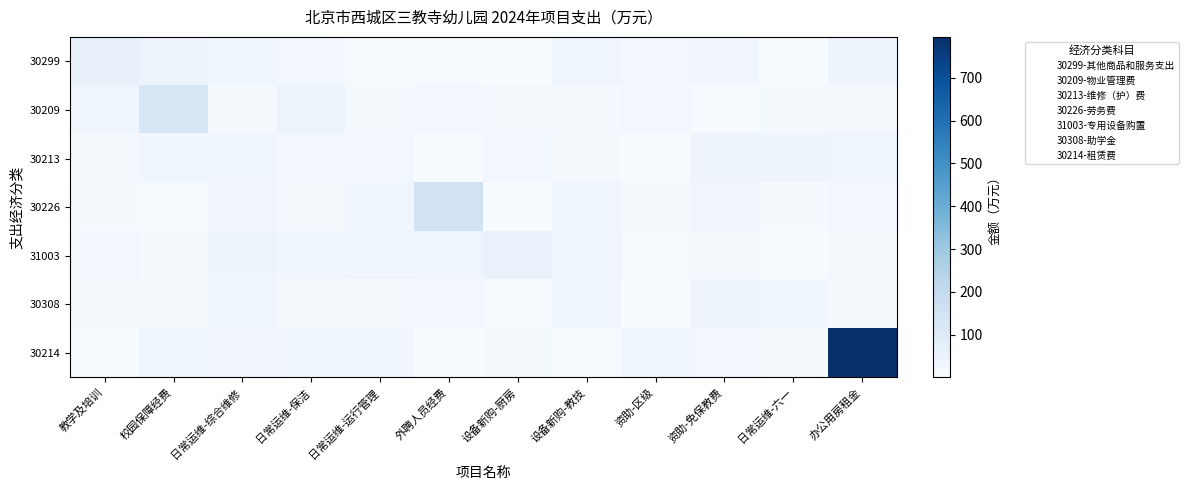

What is the average value of the 30299 series?

24.1